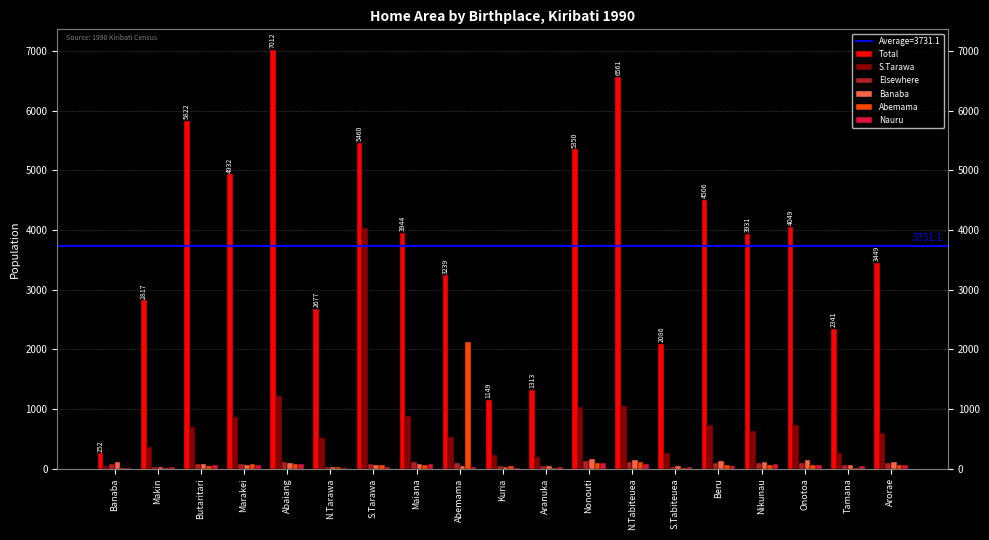

What is the greatest value displayed?

7012